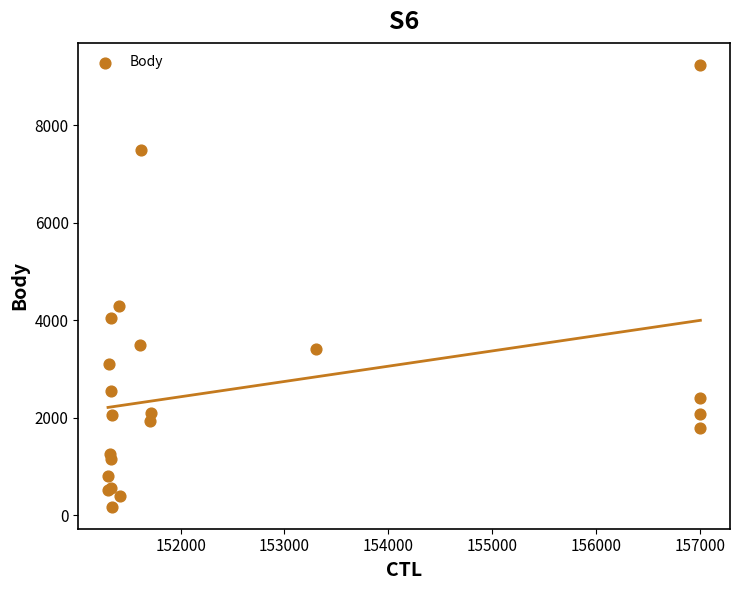

What Y value in the scatter plot is closest to 4710?

4290